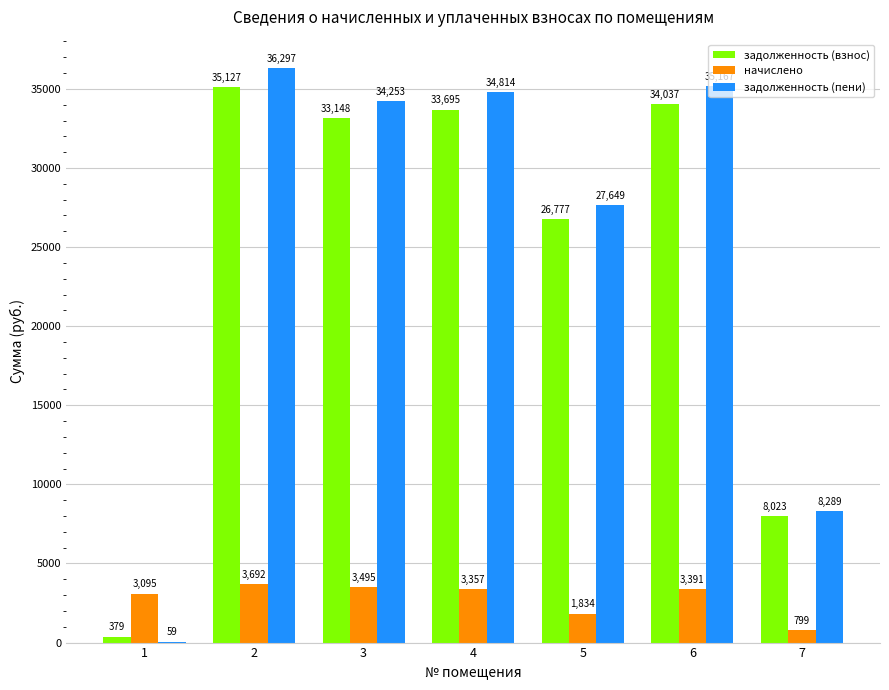

What is the spread (max minus min) of values at 2?

32605.6